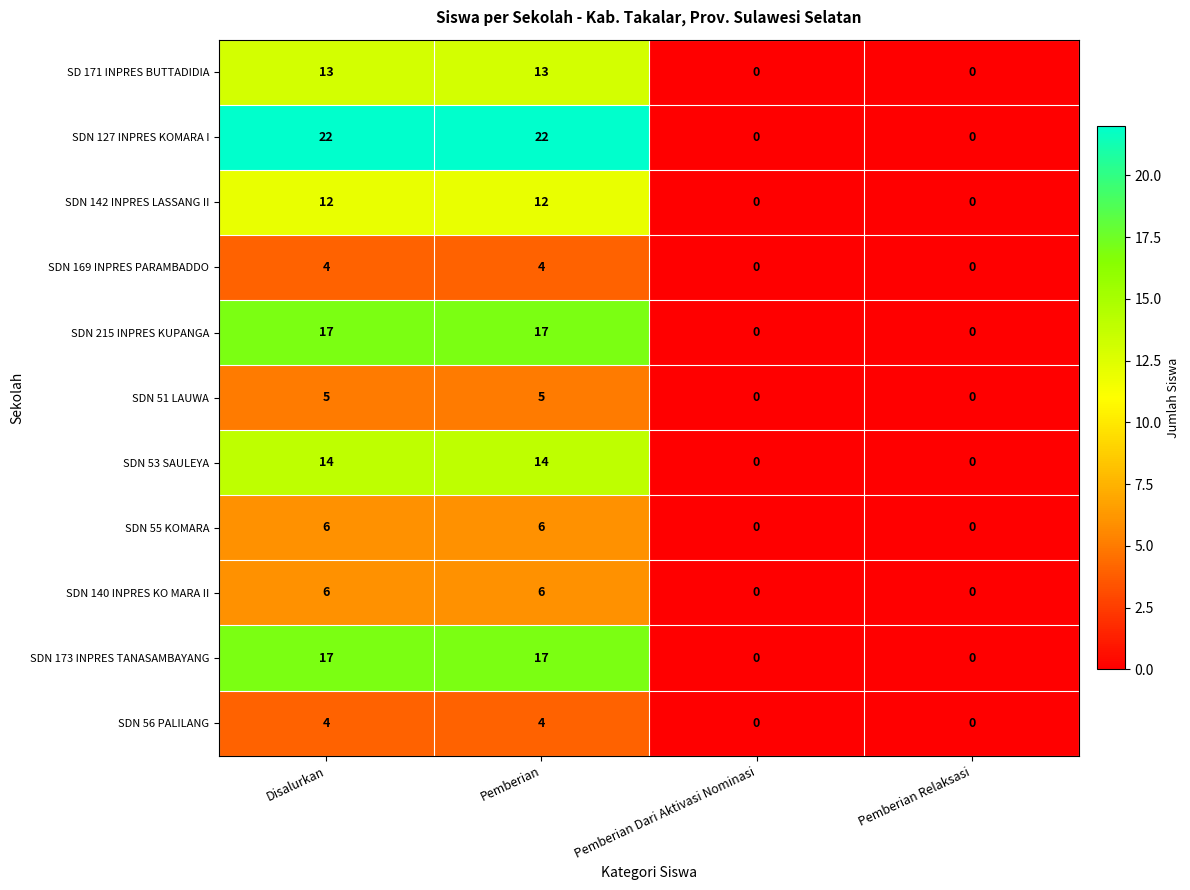

The SDN 173 INPRES TANASAMBAYANG series shows 9 at Pemberian. True or false?

False